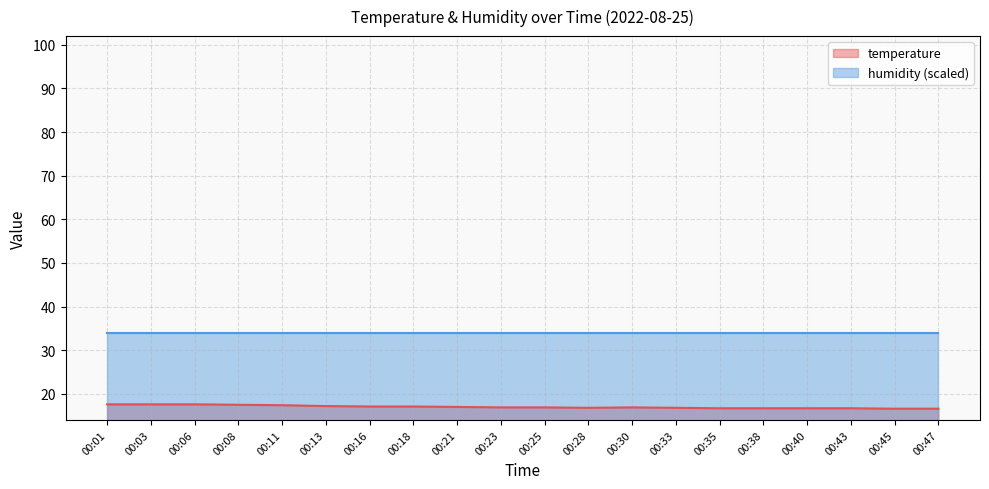

What is the difference between the values at 00:38 and 00:45?

0.1